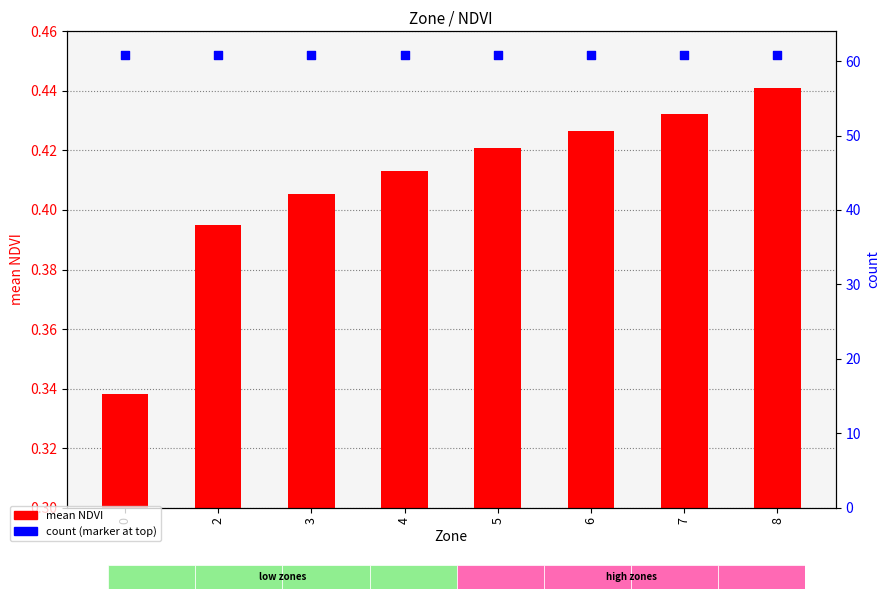

Which series contains the lowest Y value?

mean NDVI